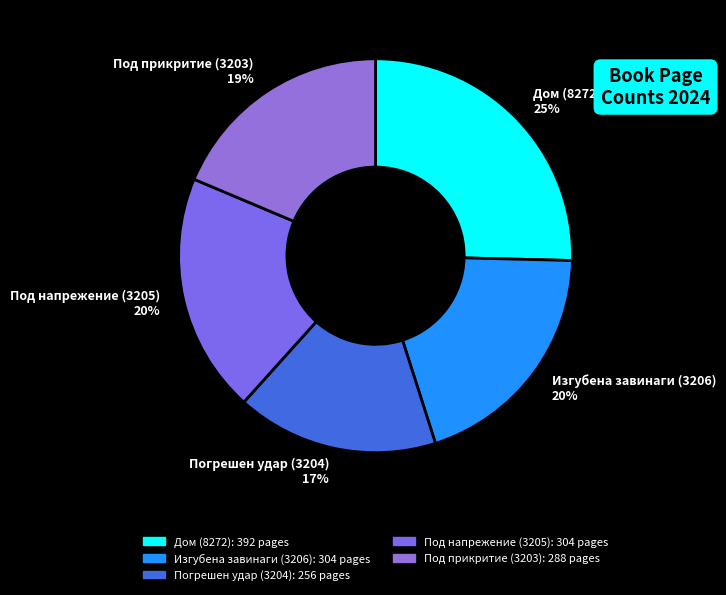

What percentage is the Погрешен удар (3204) slice, to the nearest percent?

17%